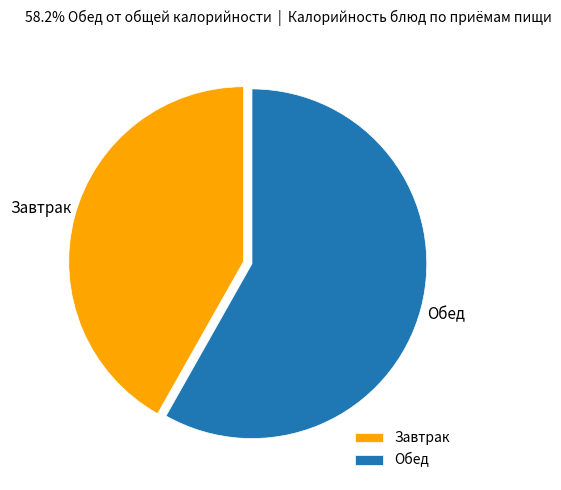

Do Завтрак and Обед together represent more than half of the pie?

Yes